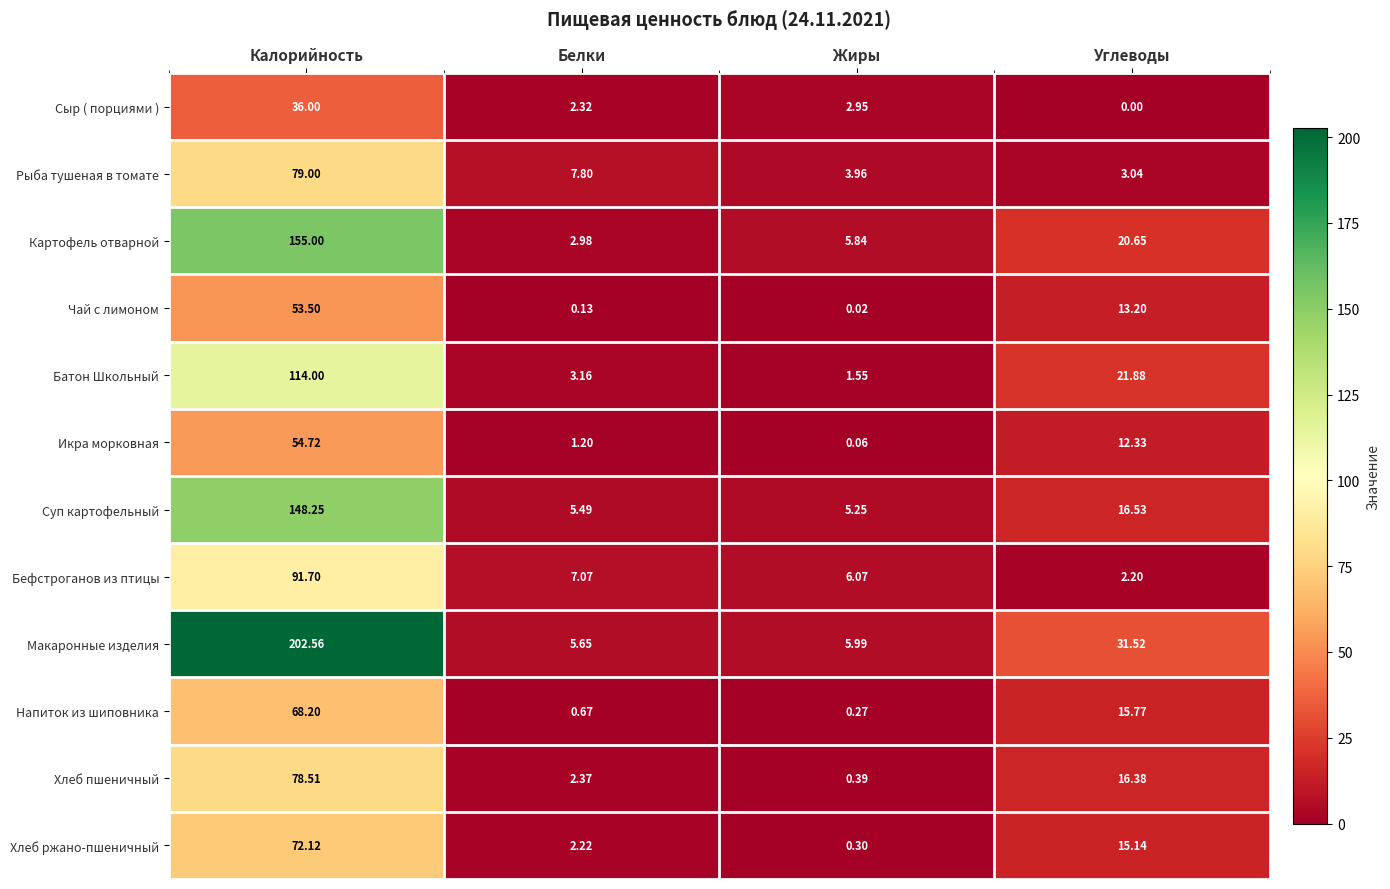

What is the total value across all series at Углеводы?

168.6